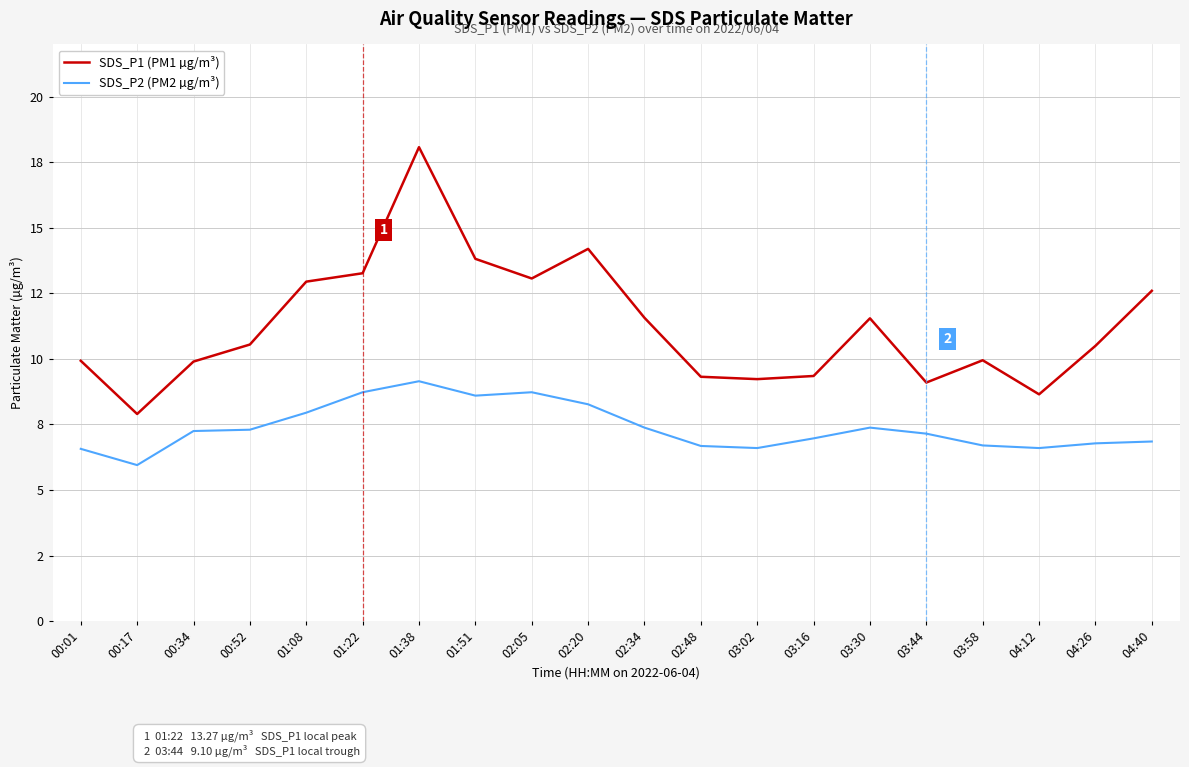

Reading left to right, list all the values displayed in this chart.

SDS_P1 (PM1 µg/m³): 00:01=9.9	00:17=7.9	00:34=9.9	00:52=10.6	01:08=12.9	01:22=13.3	01:38=18.1	01:51=13.8	02:05=13.1	02:20=14.2	02:34=11.6	02:48=9.3	03:02=9.2	03:16=9.3	03:30=11.6	03:44=9.1	03:58=9.9	04:12=8.7	04:26=10.5	04:40=12.6
SDS_P2 (PM2 µg/m³): 00:01=6.6	00:17=6.0	00:34=7.2	00:52=7.3	01:08=8.0	01:22=8.7	01:38=9.2	01:51=8.6	02:05=8.7	02:20=8.3	02:34=7.4	02:48=6.7	03:02=6.6	03:16=7.0	03:30=7.4	03:44=7.2	03:58=6.7	04:12=6.6	04:26=6.8	04:40=6.8